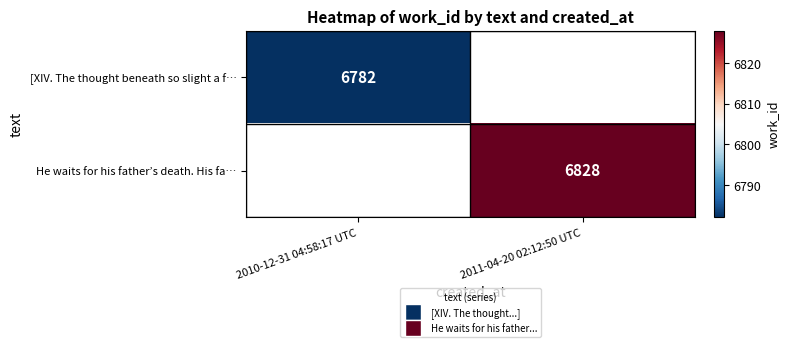

True or false: He waits for his father’s death. His fa… has a value of 6828 at 2011-04-20 02:12:50 UTC.

True